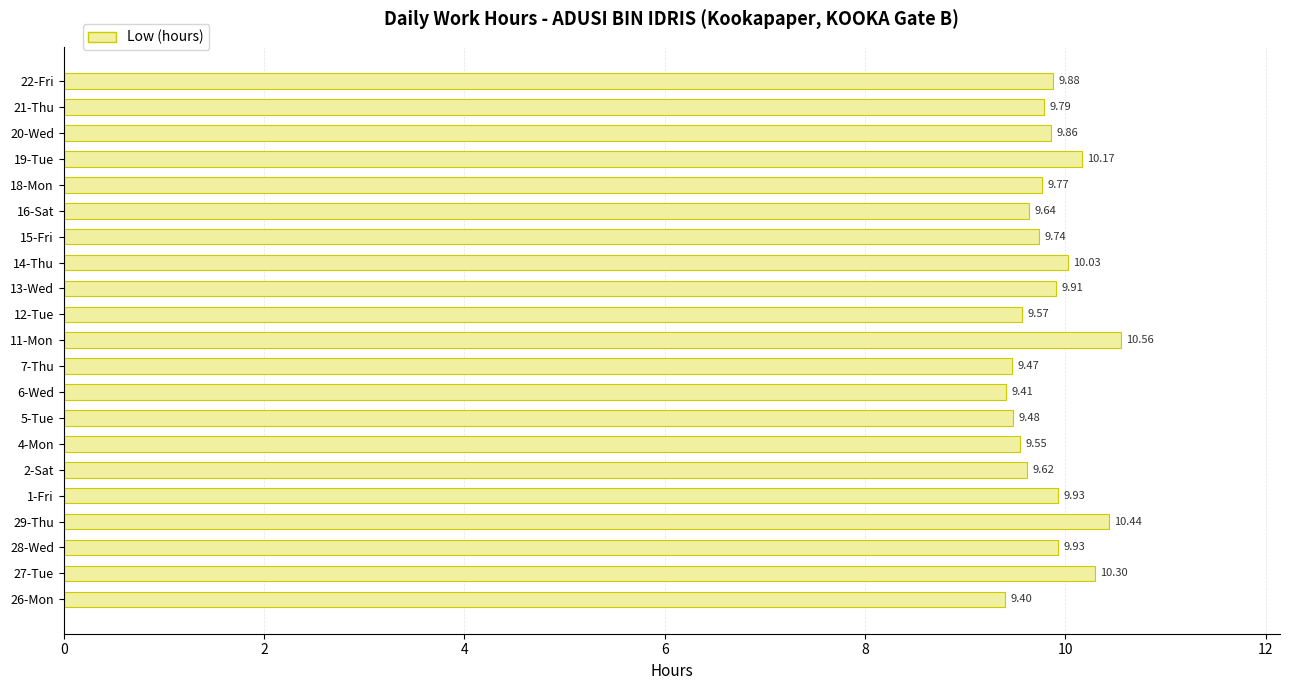

What is the difference between the second highest and minimum values?

1.0